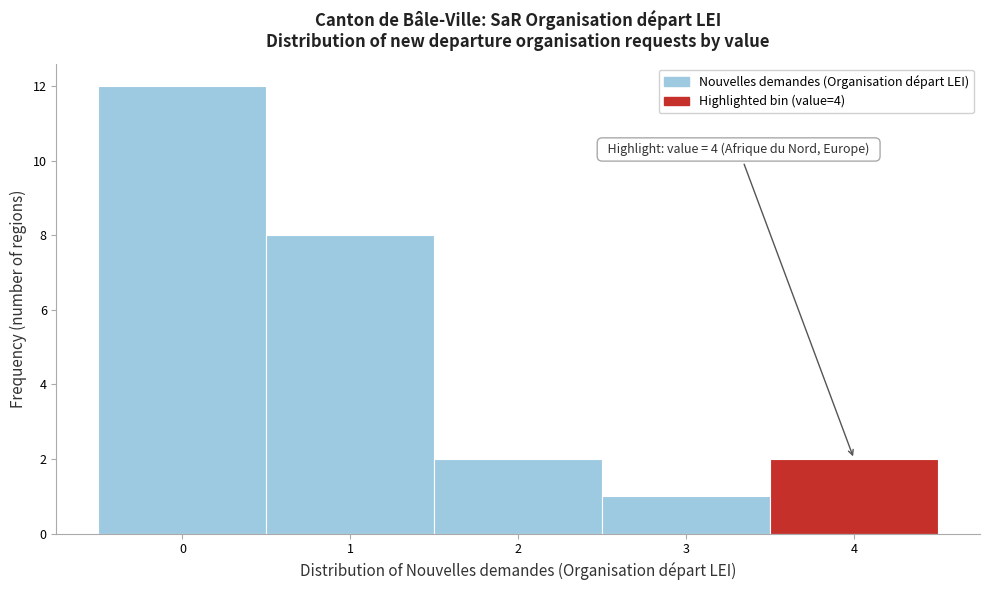

Which range on the x-axis has the tallest bar?

-0.5 to 0.5